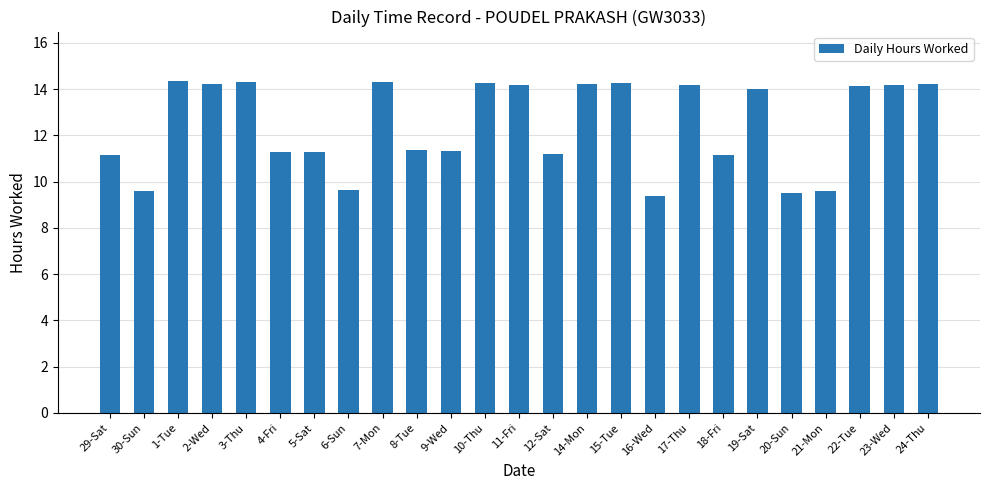

What is the value of the 24th bar from the left?

14.2